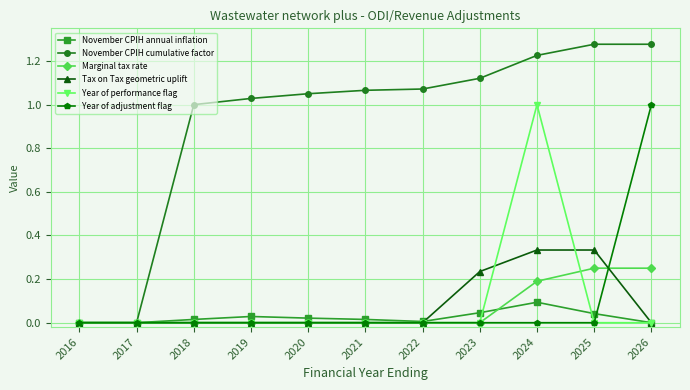

Is it true that Tax on Tax geometric uplift equals 0.0 at 2020?

True